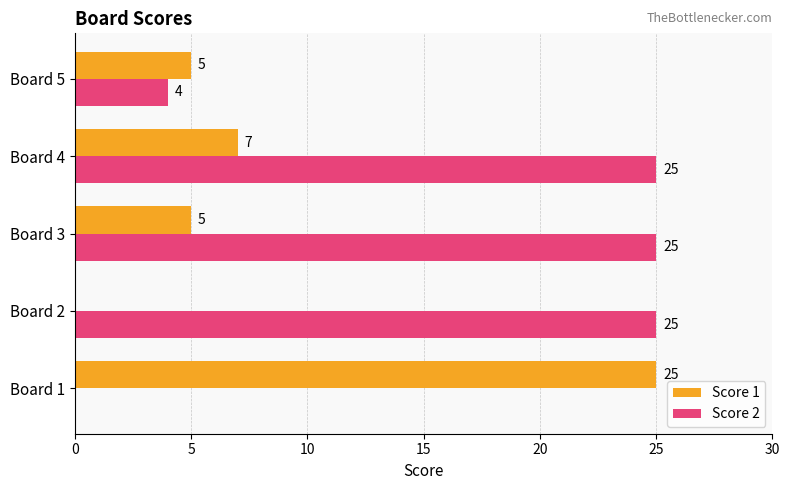

Is the value of Score 2 at Board 3 greater than the value of Score 1 at Board 4?

Yes